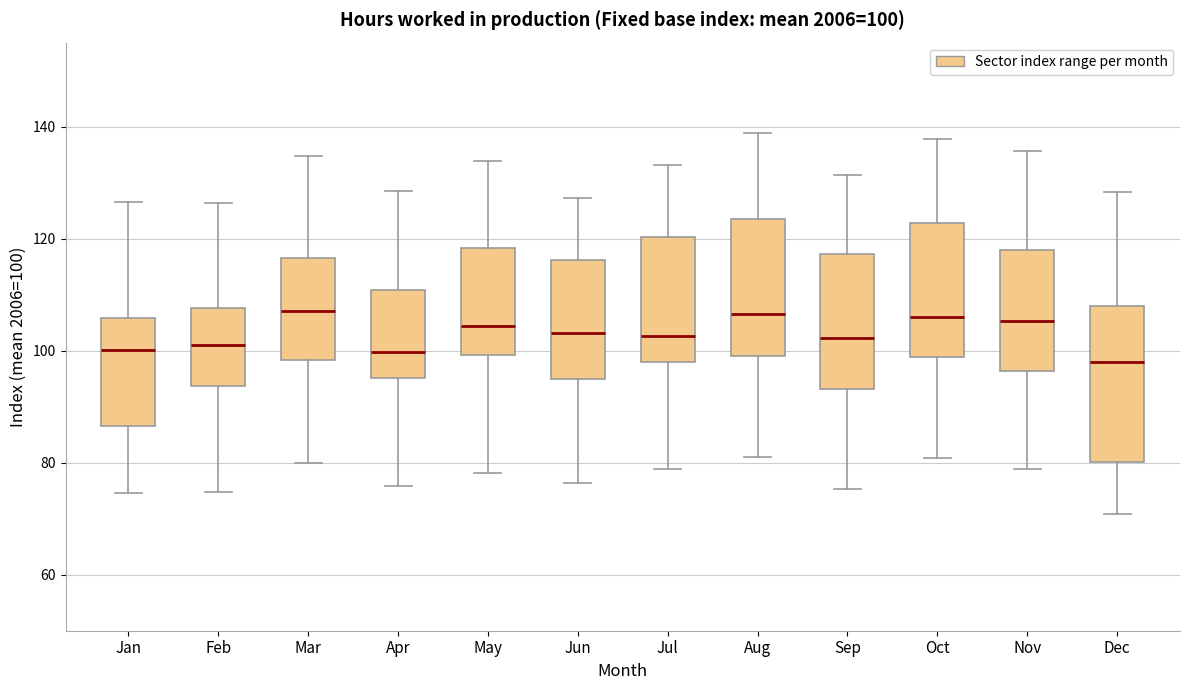

Comparing the boxes themselves (not the whiskers), which one is the tallest?

Dec